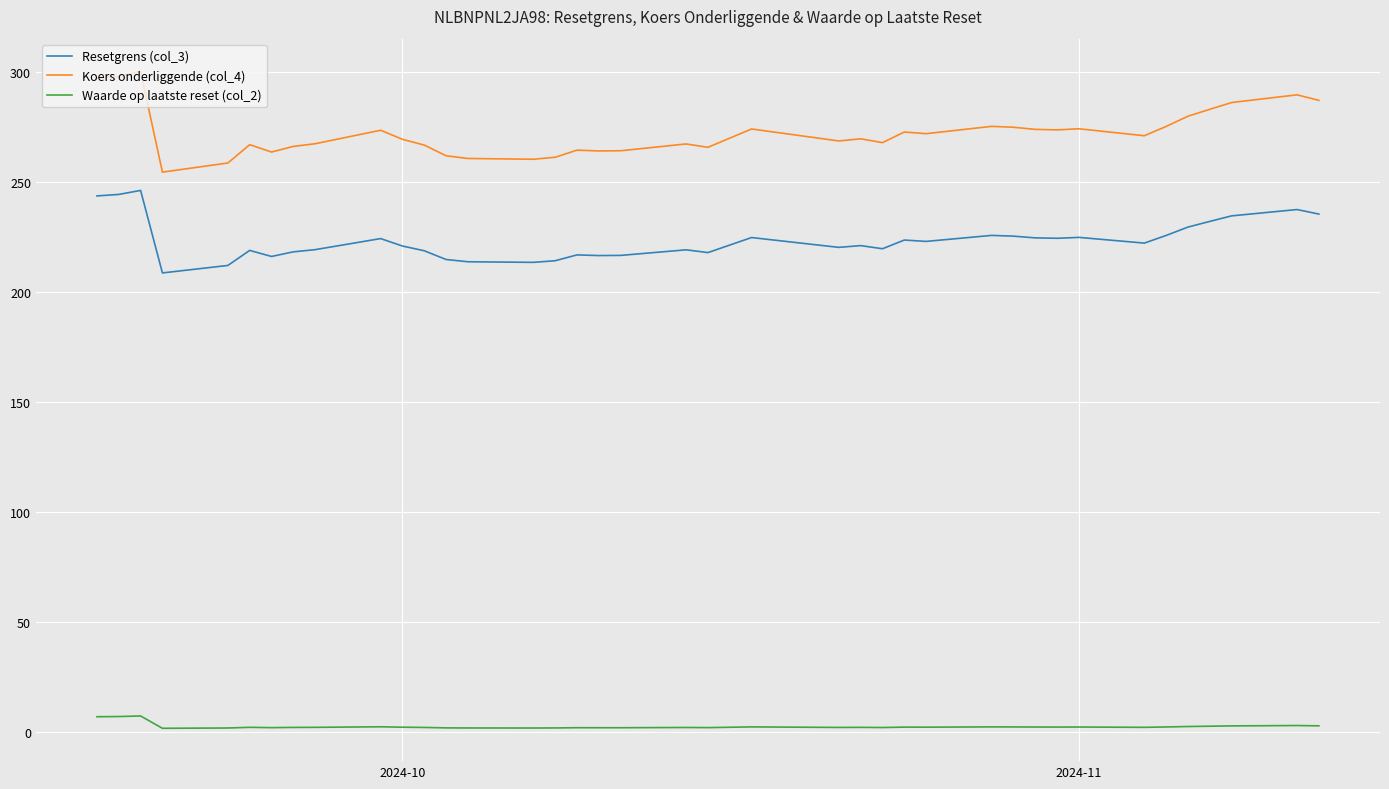

Rank the series by their maximum value, from highest to lowest.

Koers onderliggende (col_4), Resetgrens (col_3), Waarde op laatste reset (col_2)